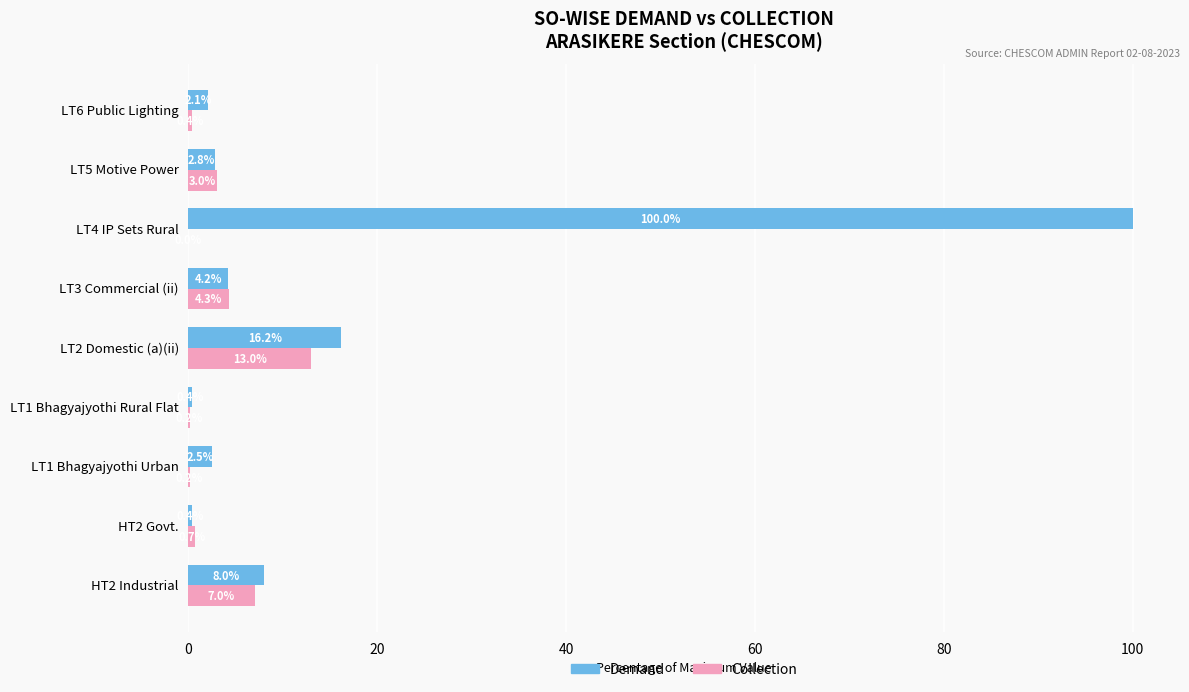

Where is Collection nearest to the value 6?

HT2 Industrial